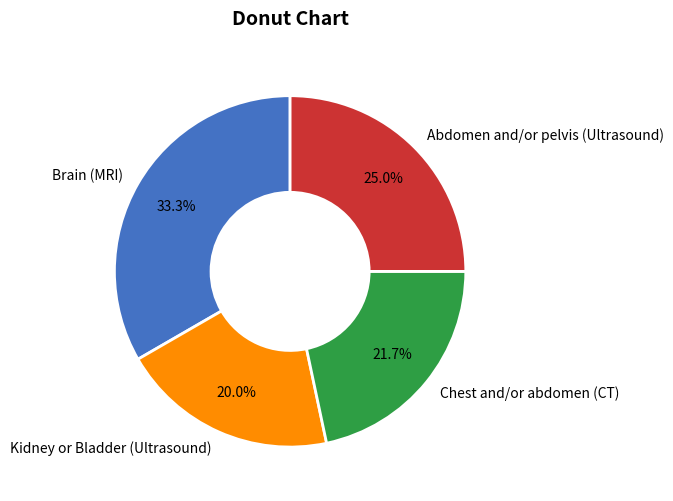

Is it true that Chest and/or abdomen (CT) is 22% of the pie?

True